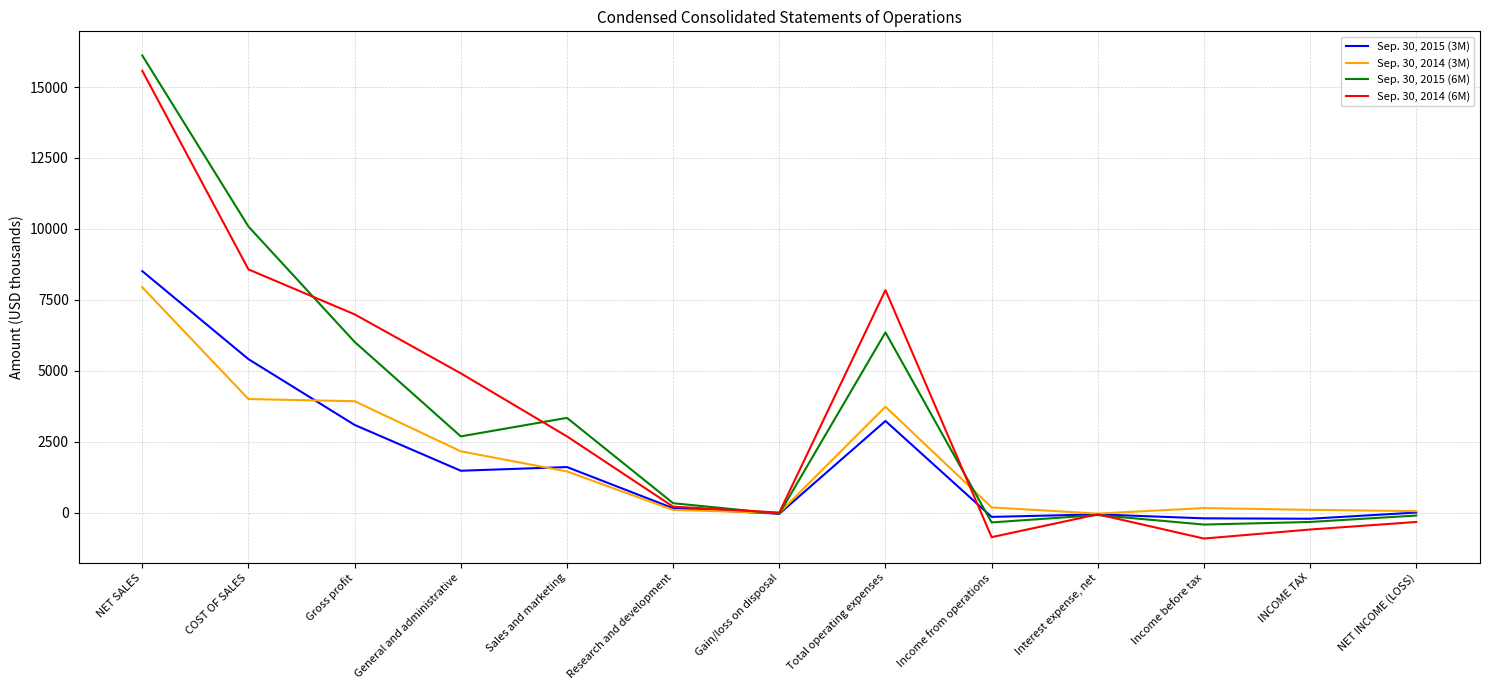

At NET SALES, list the series in order from smallest to largest.

Sep. 30, 2014 (3M), Sep. 30, 2015 (3M), Sep. 30, 2014 (6M), Sep. 30, 2015 (6M)